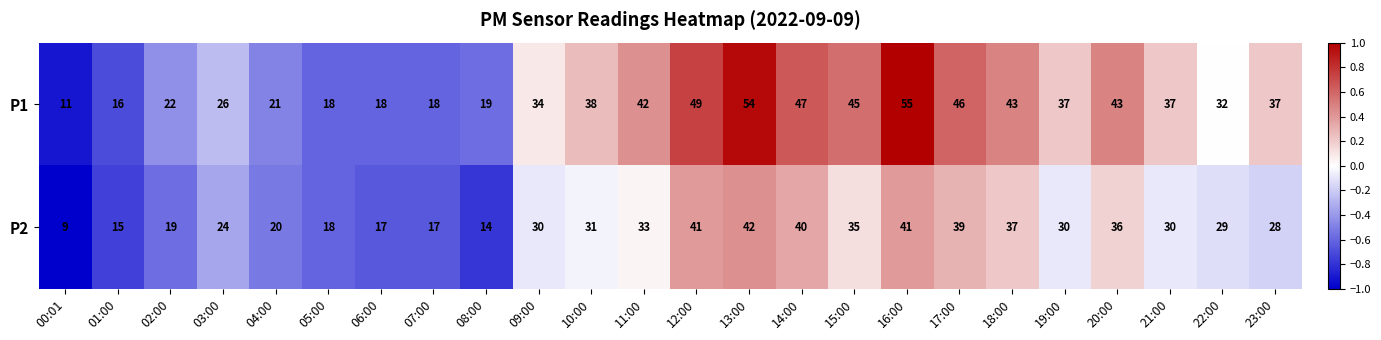

The value of P1 at 23:00 is 61. True or false?

False